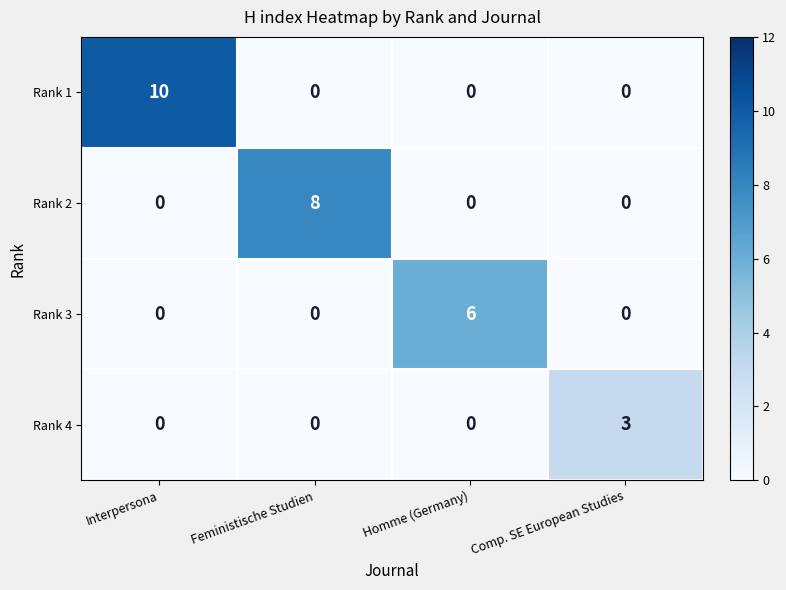

Which series has the largest total across all categories?

Rank 1